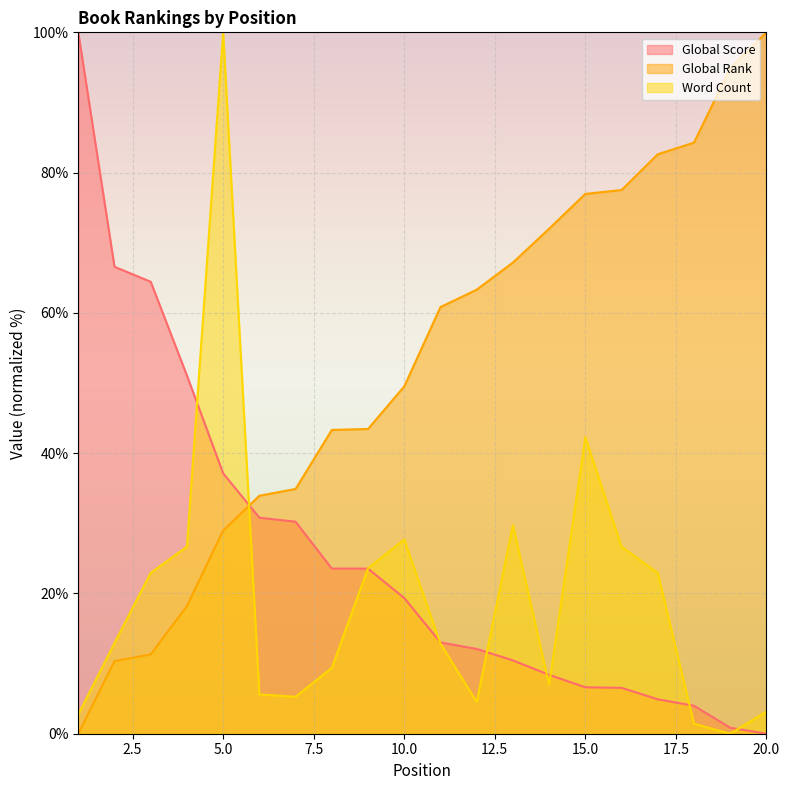

At which label does Word Count first exceed 12?

2